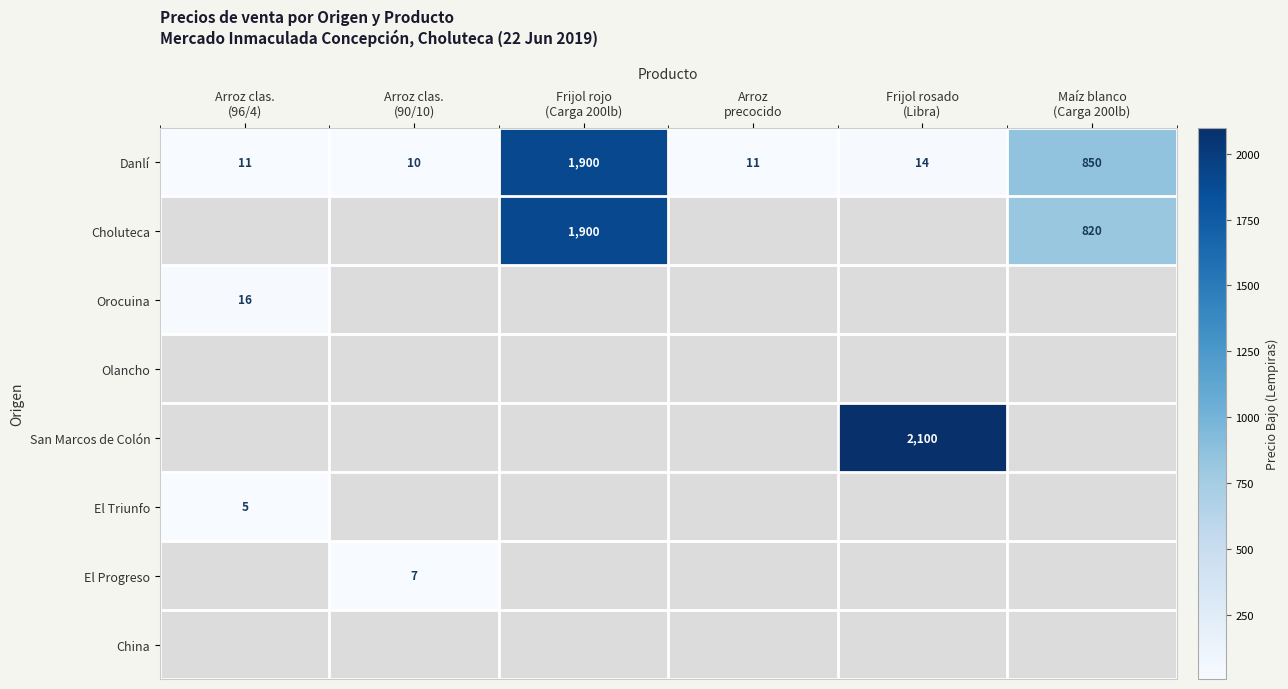

How many positive values does the El Triunfo series have?

1